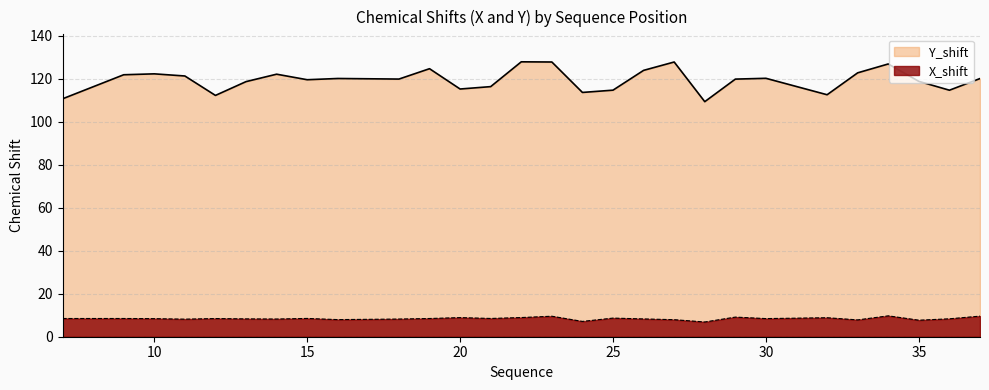

Which category has the highest value in the X_shift series?

34